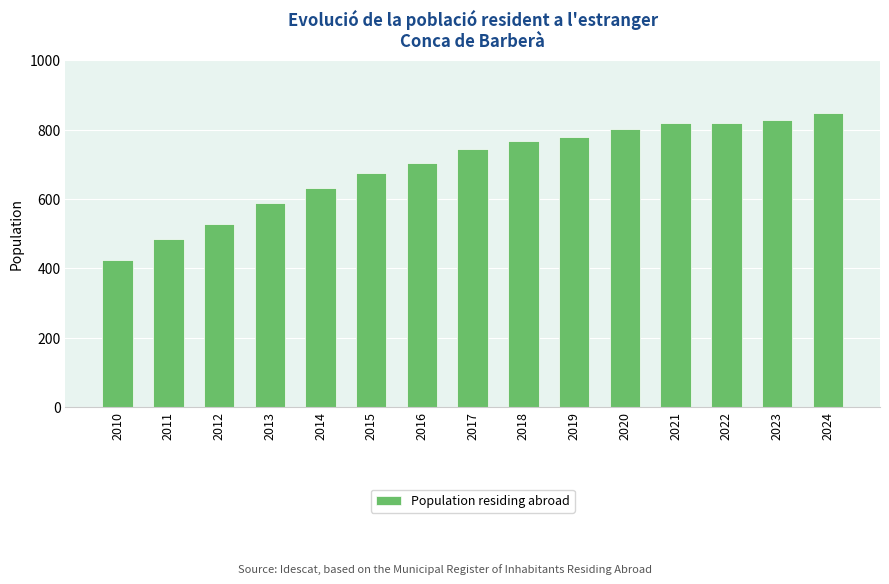

How many bars are there in total?

15